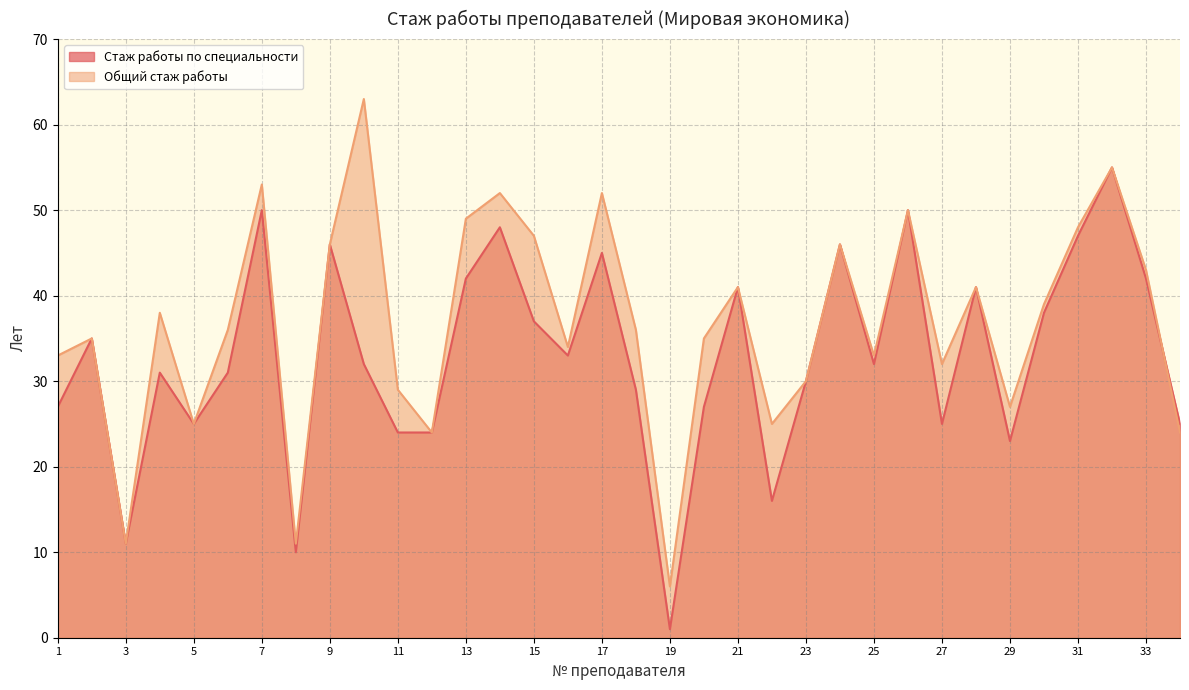

True or false: Общий стаж работы has a value of 55 at 32.

True